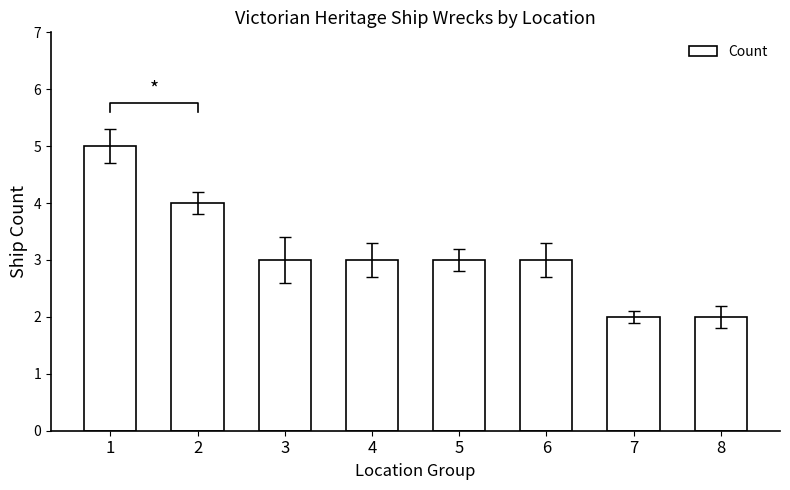

What is the value of the 5th bar from the left?

3